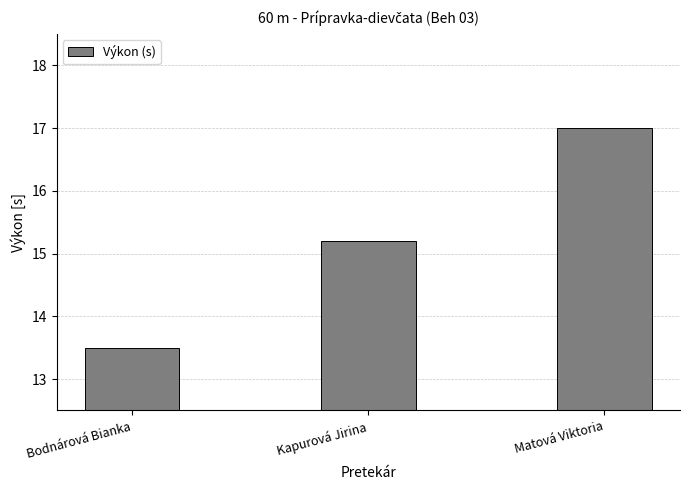

Reading left to right, list all the values displayed in this chart.

Bodnárová Bianka=13.5	Kapurová Jirina=15.2	Matová Viktoria=17.0